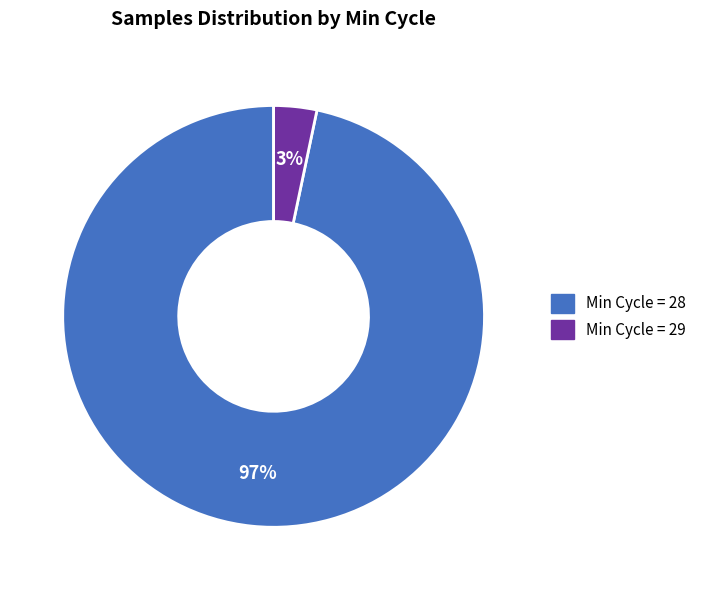

To the nearest percent, what is the average slice percentage?

50%